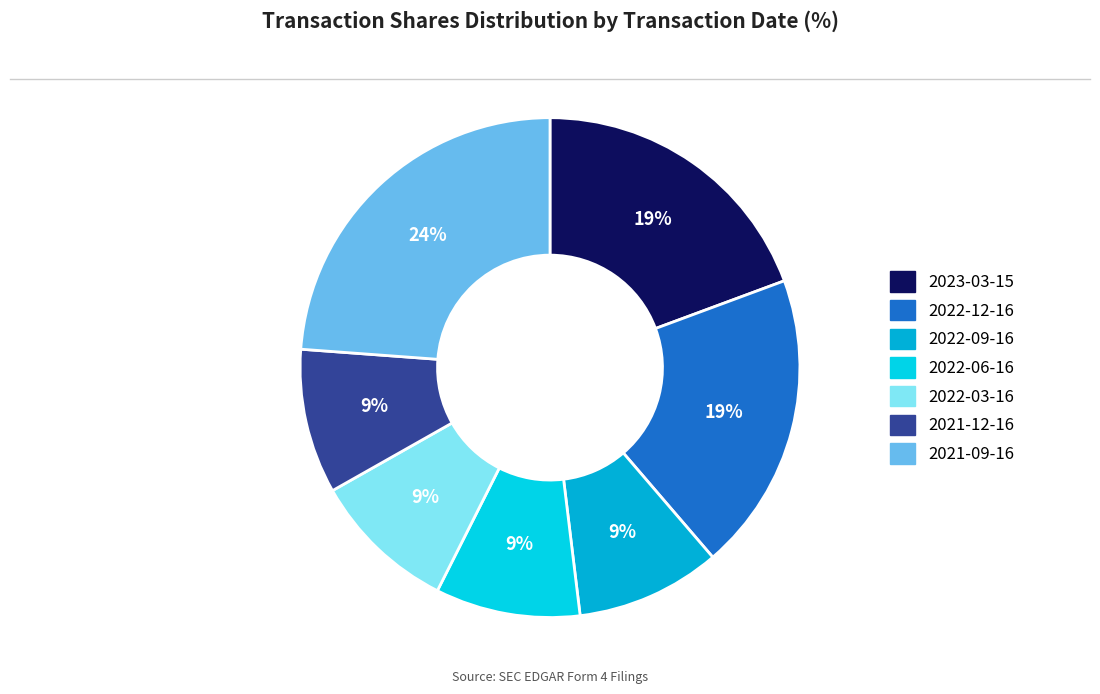

Is 2022-12-16 the majority of the pie?

No